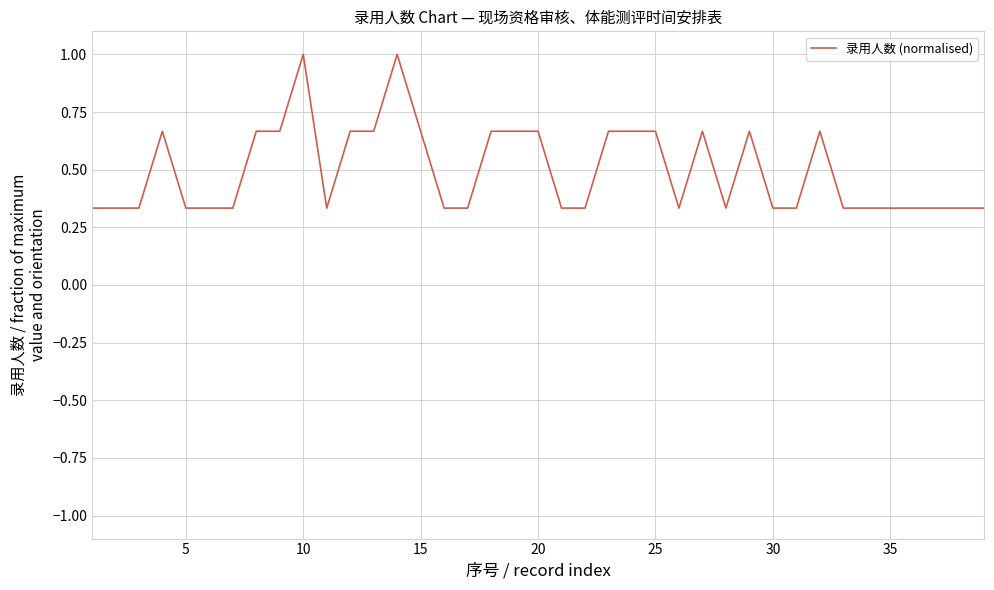

What is the greatest value displayed?

1.0